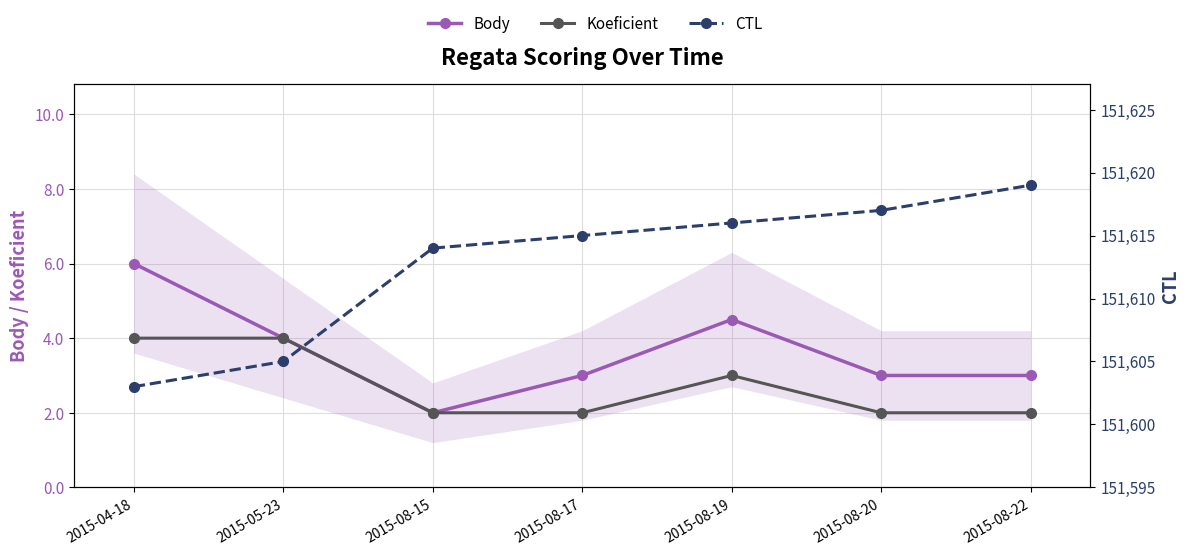

True or false: Body and CTL intersect in this chart.

False